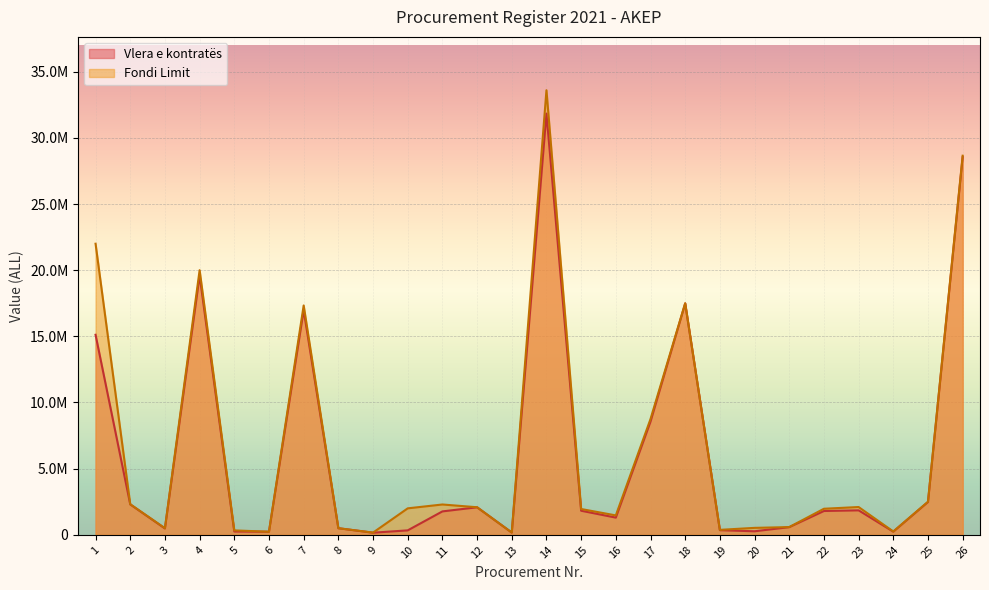

List the labels in order of Vlera e kontratës value, smallest first.

9, 13, 6, 24, 5, 20, 10, 19, 3, 8, 21, 16, 11, 22, 15, 23, 12, 2, 25, 17, 1, 7, 18, 4, 26, 14